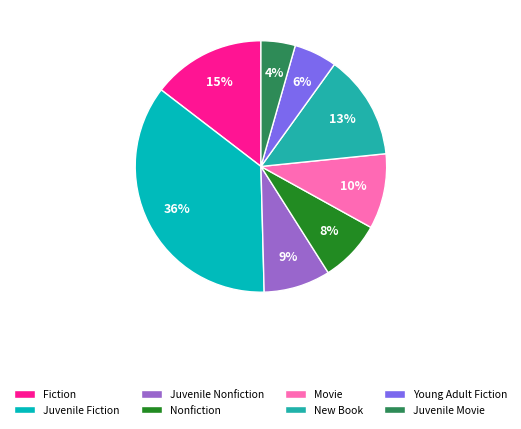

Is it true that Young Adult Fiction is 6% of the pie?

True